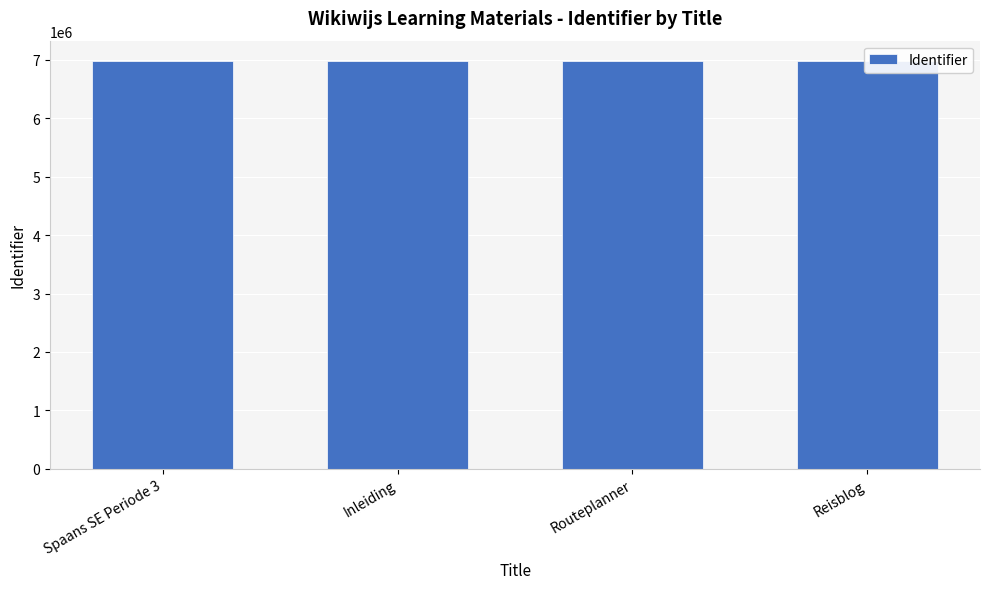

What is the label of the 4th bar from the right?

Spaans SE Periode 3